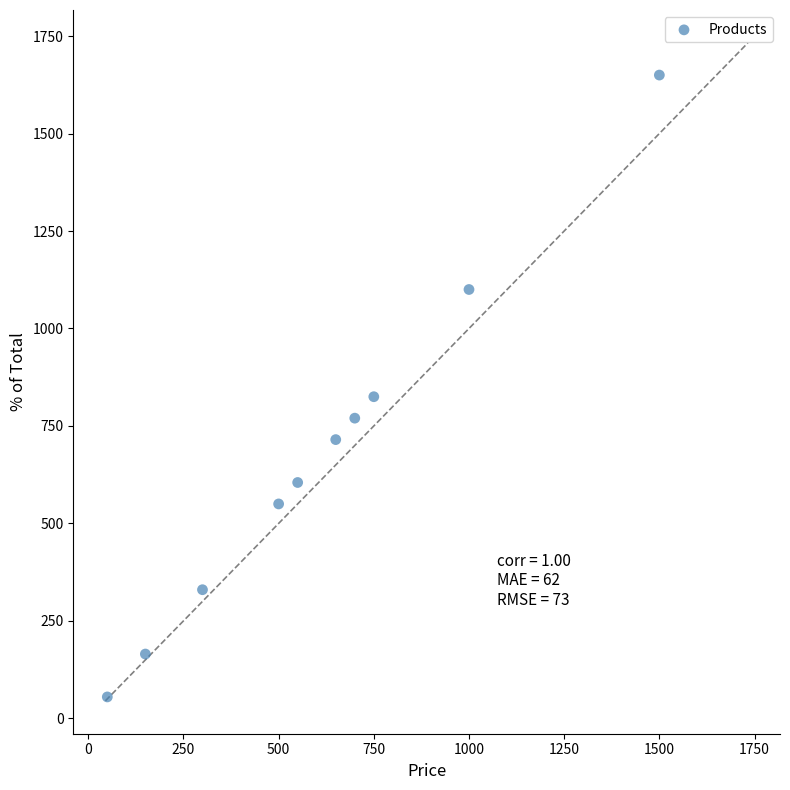

What is the average X value?

615